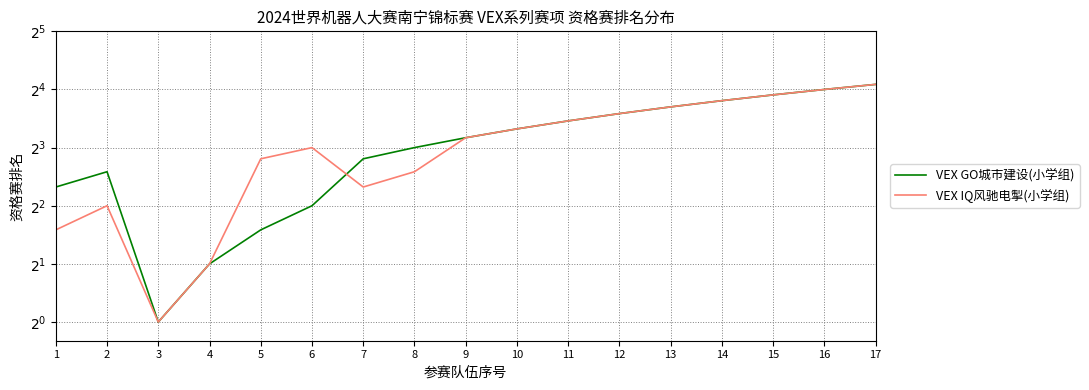

What is the average value of the VEX IQ风驰电掣(小学组) series?

9